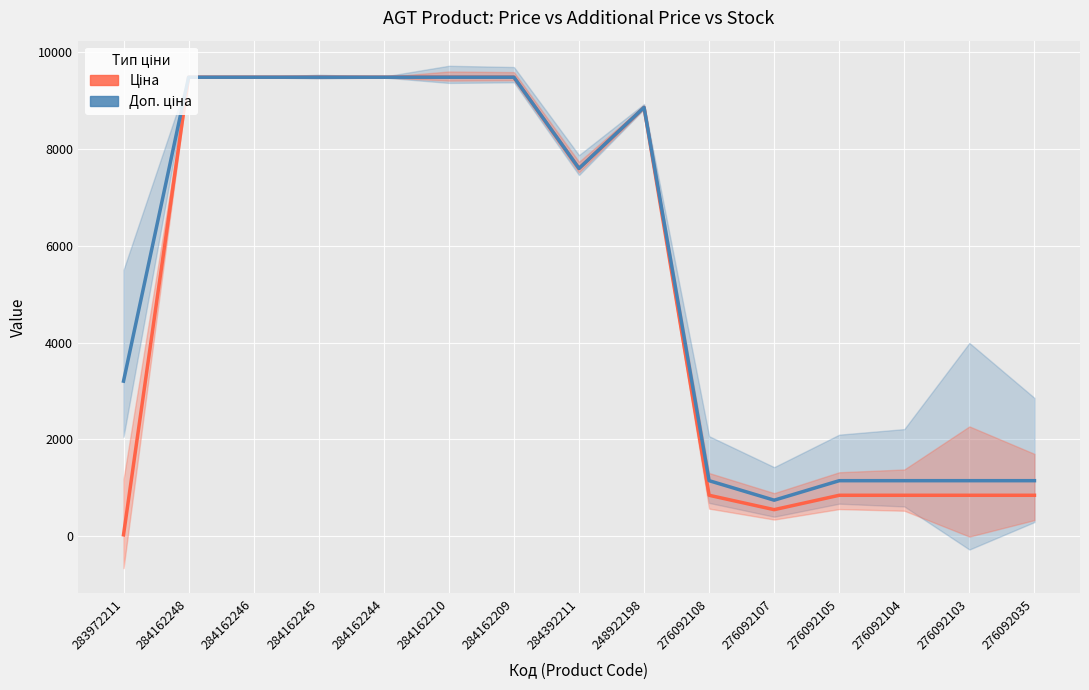

The Доп. ціна series shows 16797.1 at 284162210. True or false?

False